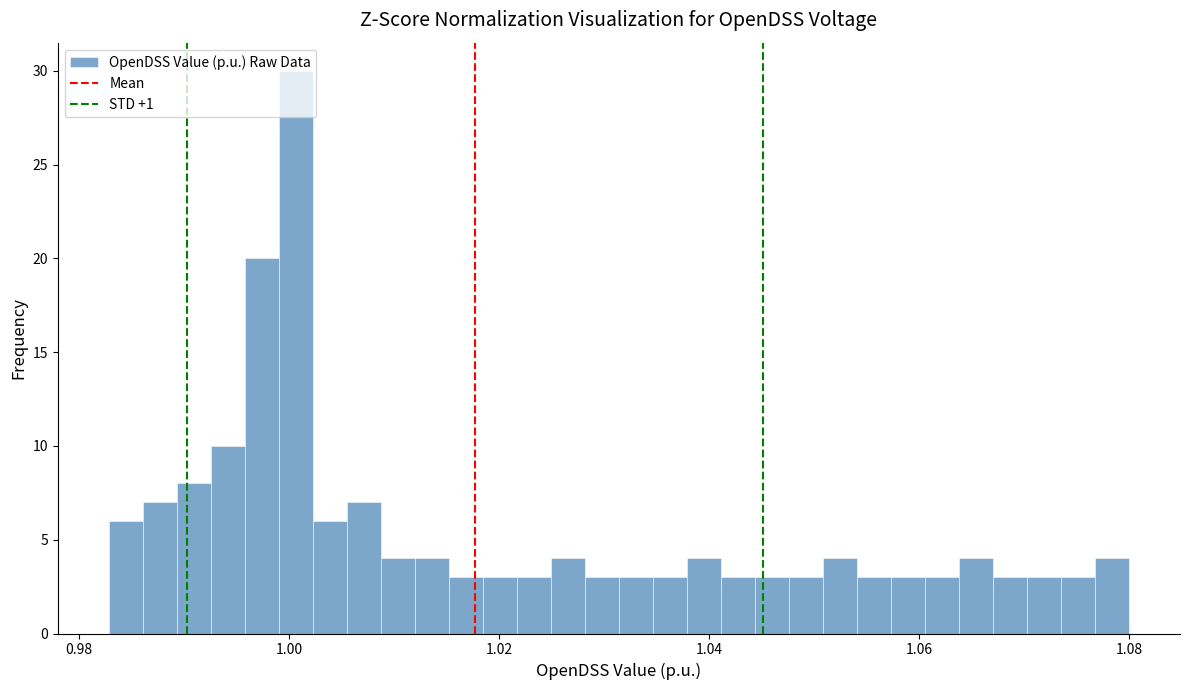

Around what value on the x-axis is the tallest bar? Give the approximate position of its centre, as read against the axis.

1.000